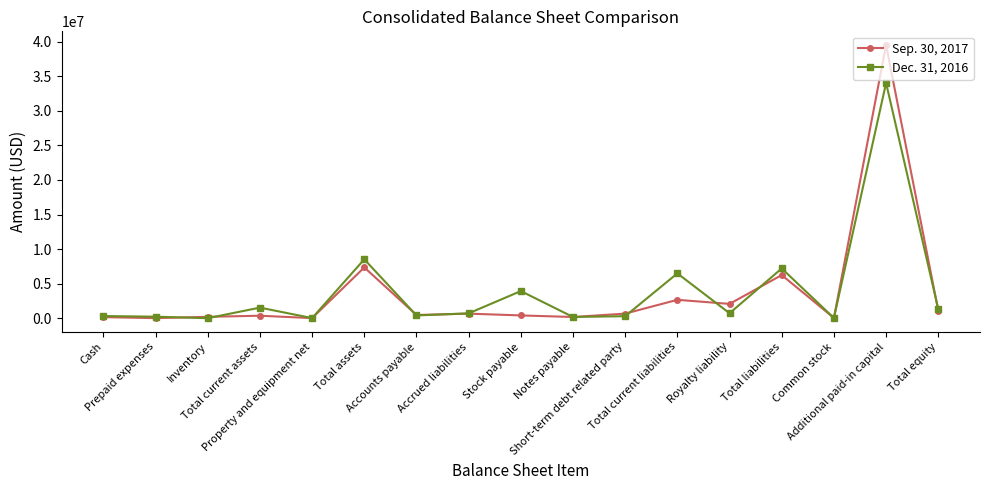

True or false: Sep. 30, 2017 has more than 0 interior local peaks.

True